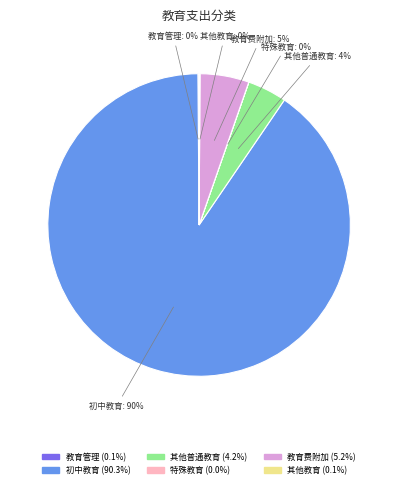

Does 初中教育 account for over 50% of the chart?

Yes